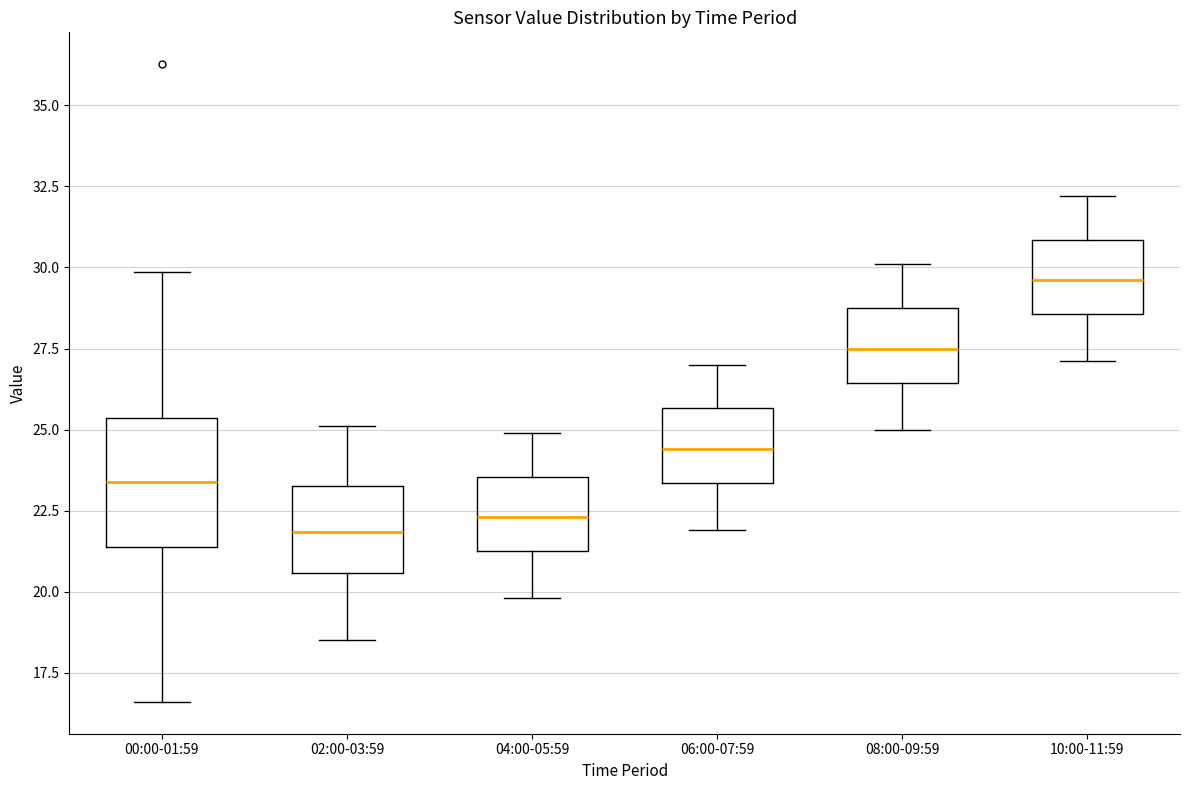

Where does the median line of the box for 06:00-07:59 sit on the y-axis? The values are not printed on the chart, so give them approximately, as read against the axis.

24.5